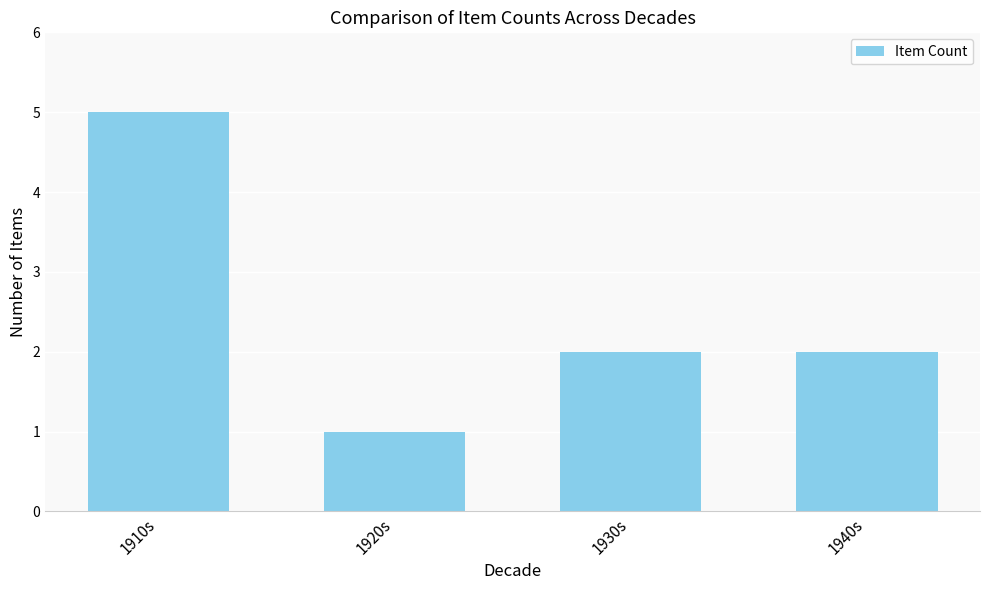

What is the value of the 4th bar from the left?

2